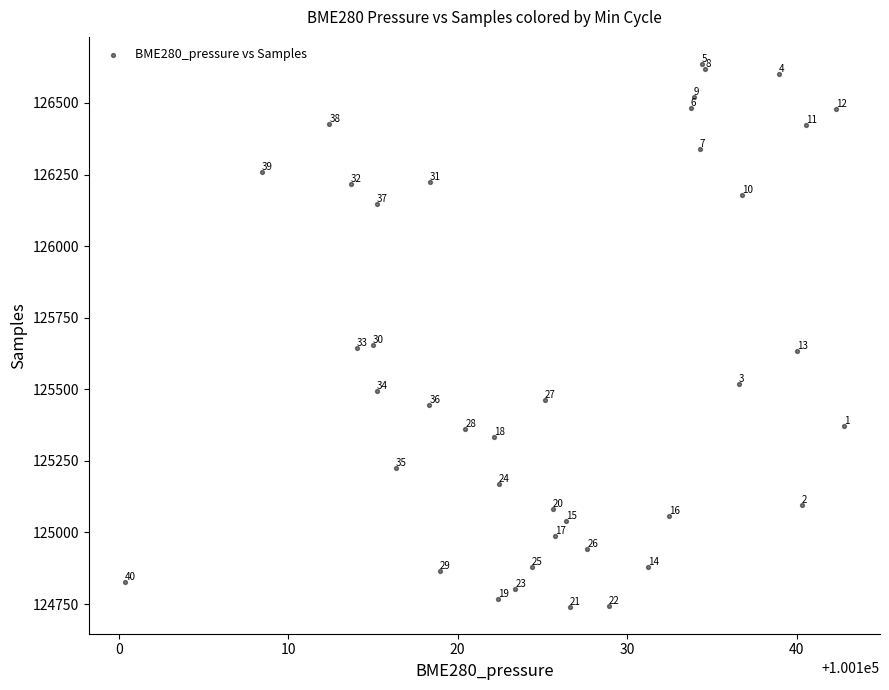

What Y value in the scatter plot is closest to 125688?

125655